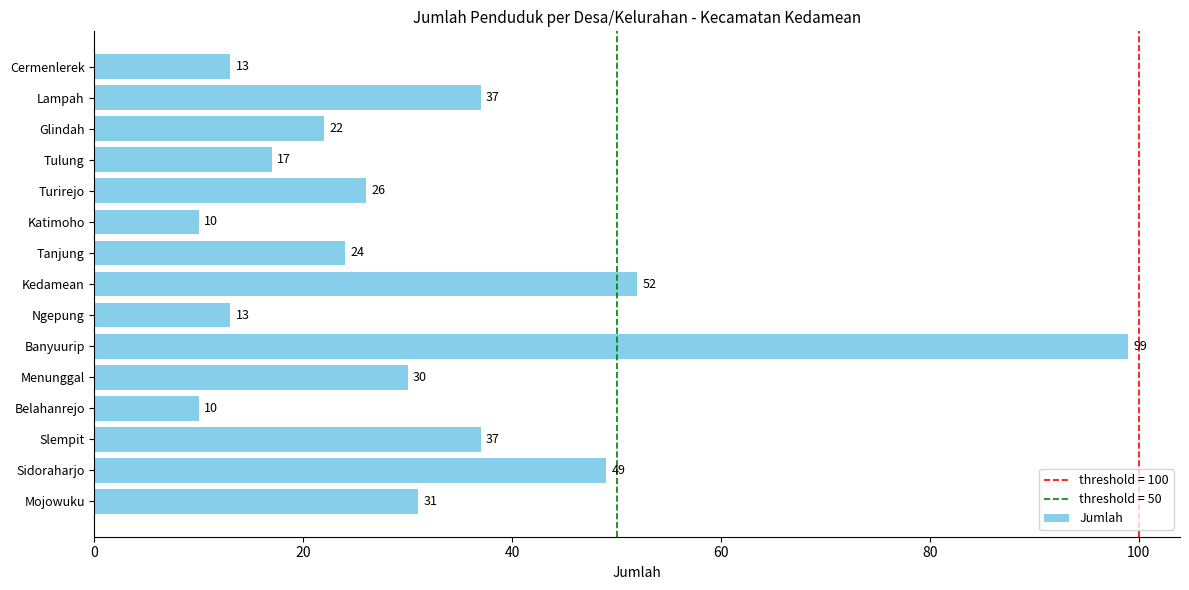

Reading top to bottom, list all the values displayed in this chart.

Cermenlerek=13	Lampah=37	Glindah=22	Tulung=17	Turirejo=26	Katimoho=10	Tanjung=24	Kedamean=52	Ngepung=13	Banyuurip=99	Menunggal=30	Belahanrejo=10	Slempit=37	Sidoraharjo=49	Mojowuku=31